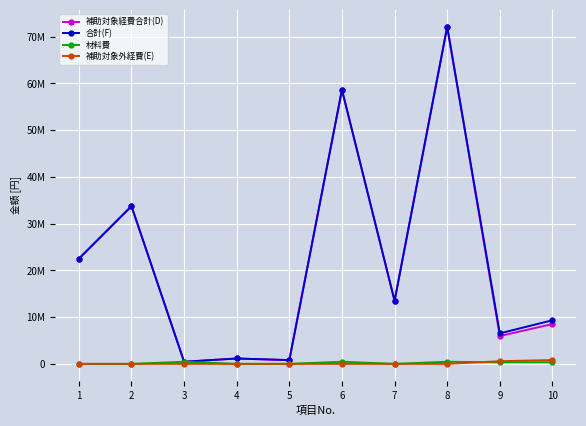

Is this an area chart (filled region under the line)?

No